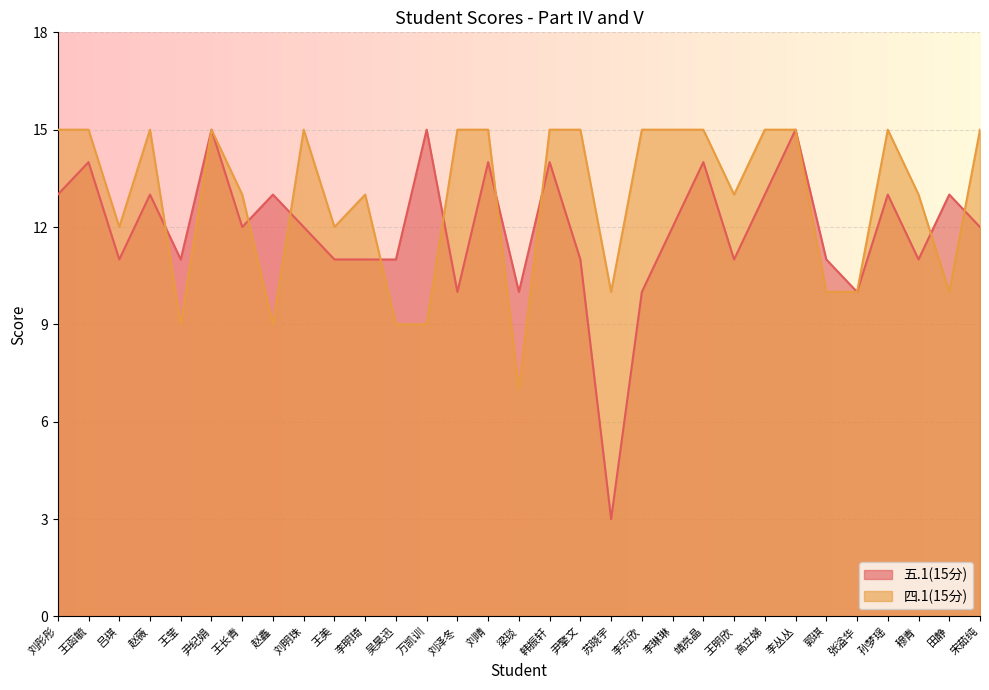

How many times do 五.1(15分) and 四.1(15分) cross each other?

9